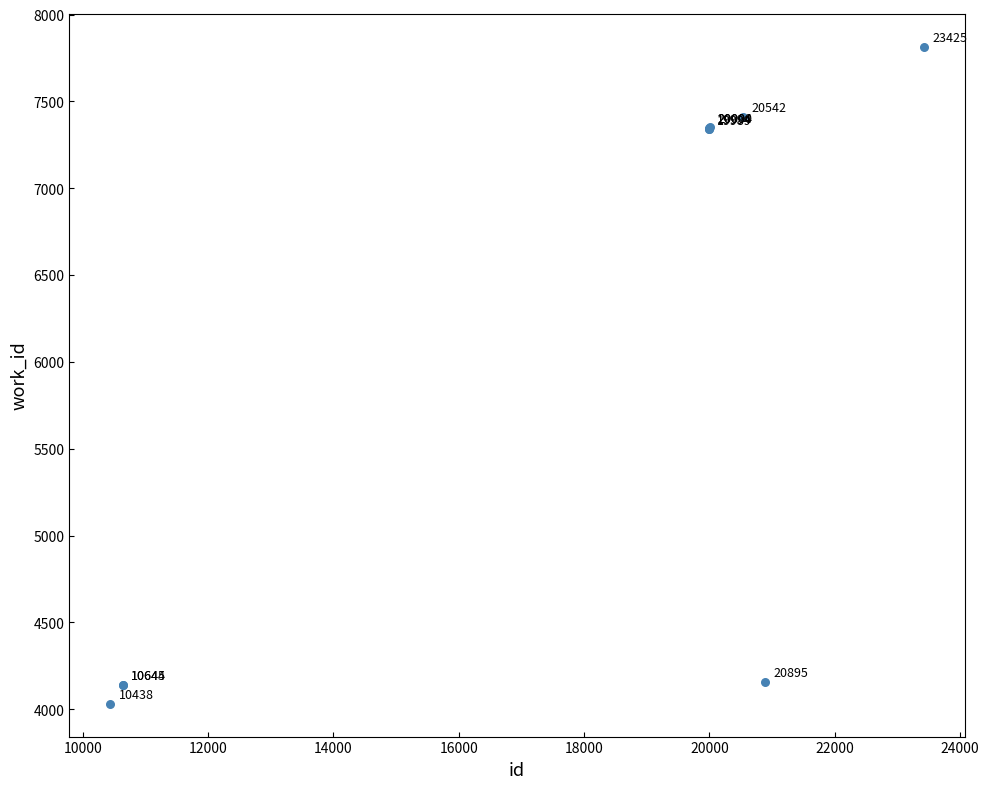

What Y value in the scatter plot is closest to 5924?

7339